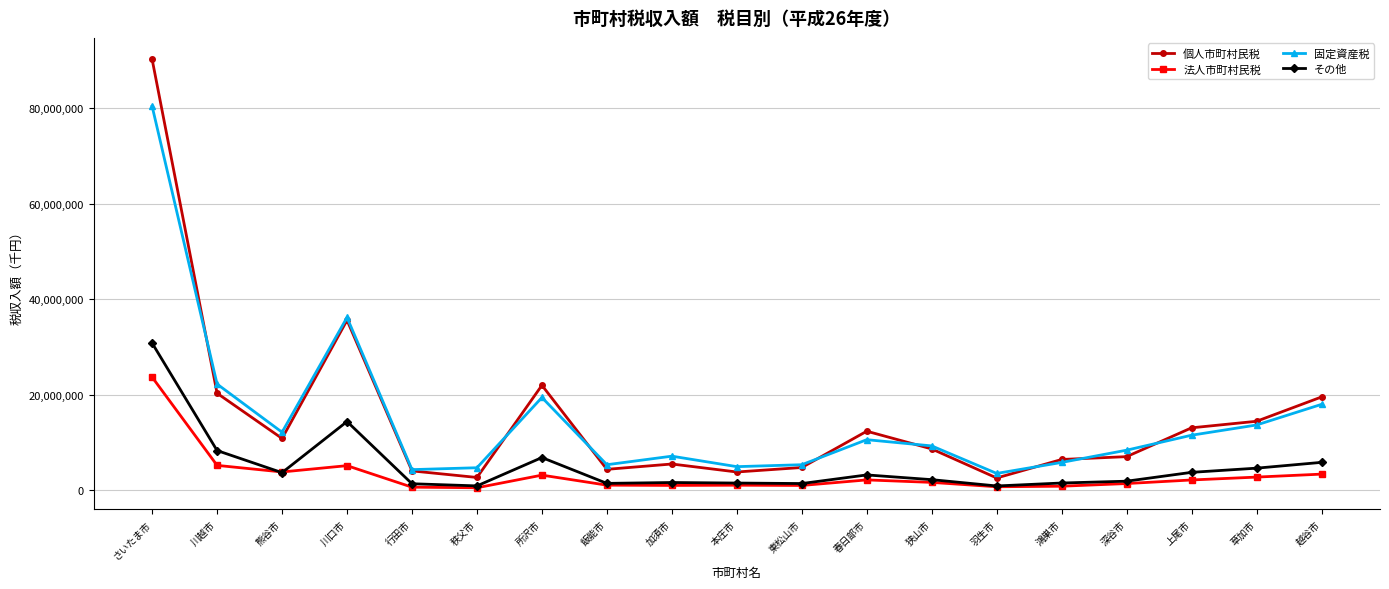

Where is 個人市町村民税 nearest to the value 46410057?

川口市